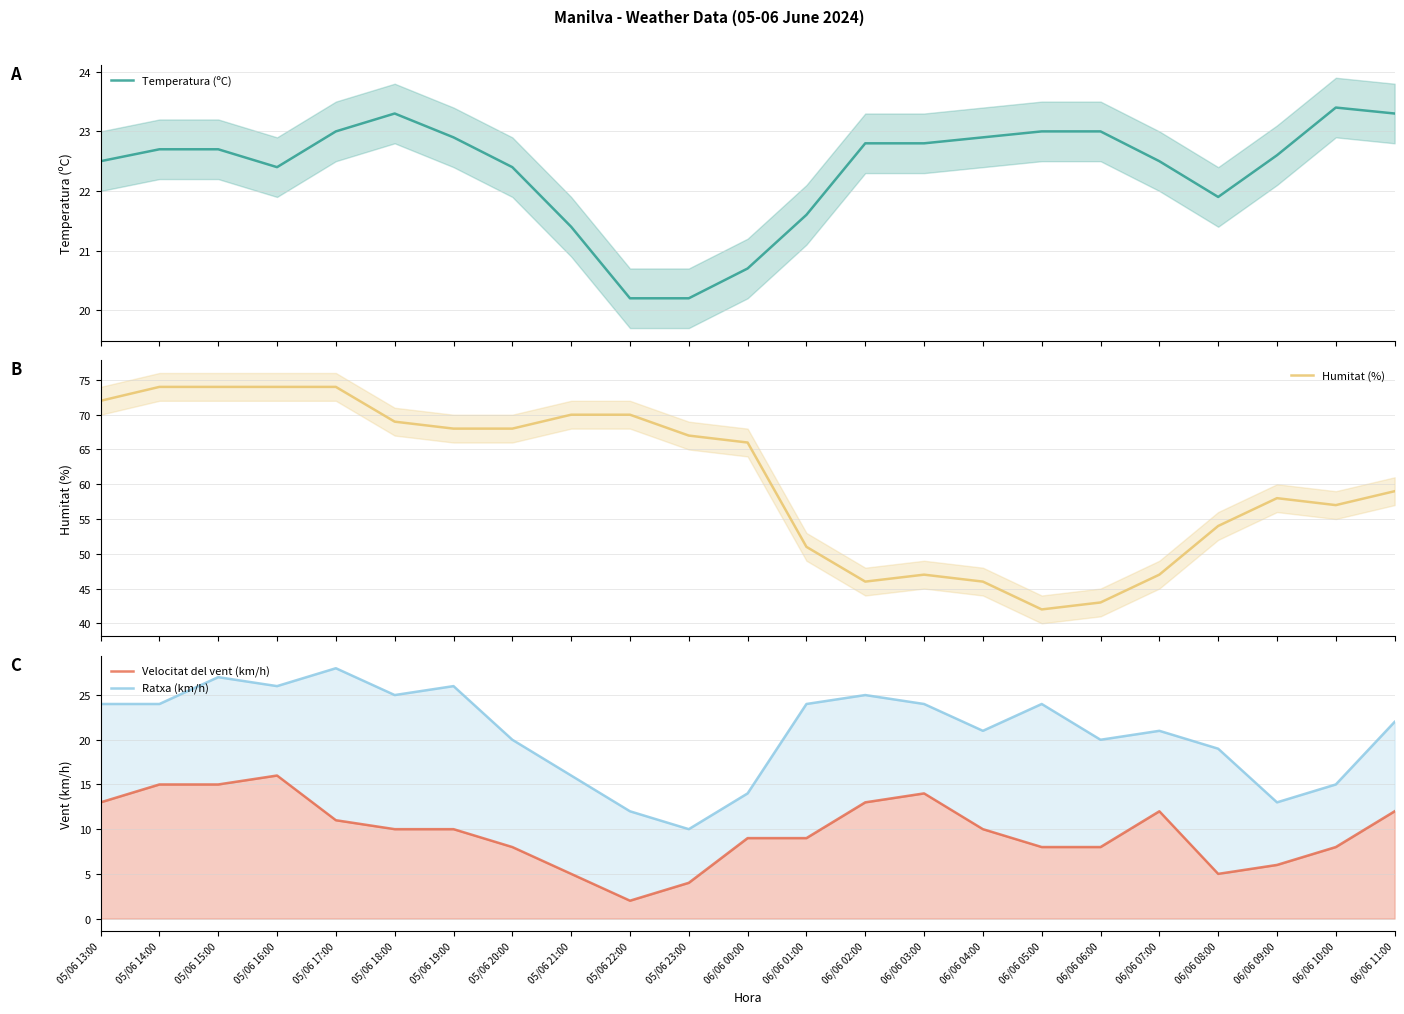

In Humitat (%), how many points are lower than both neighbors (excluding endpoints)?

3